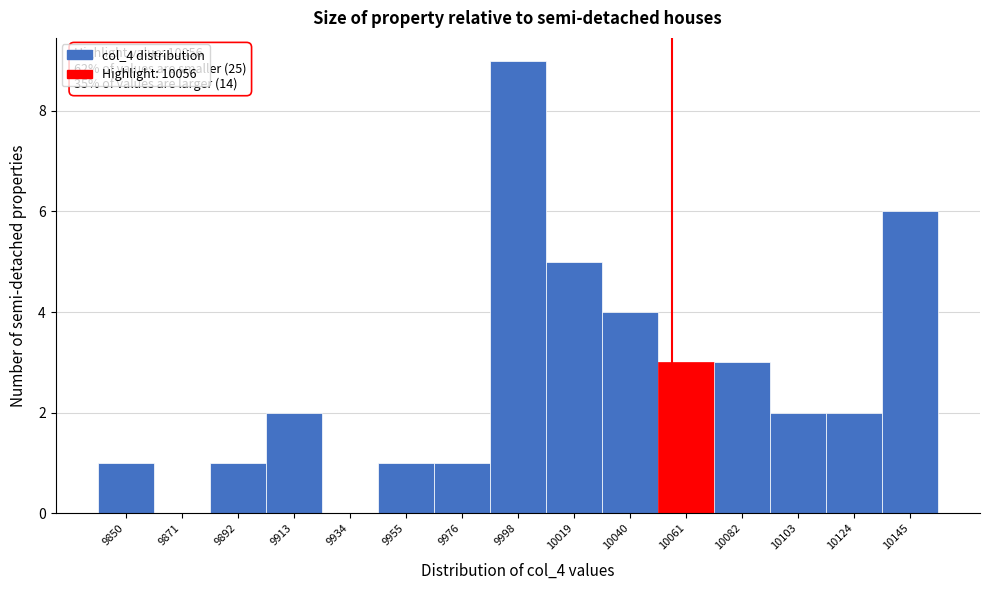

Over which range of the x-axis is the bar tallest?

9985 to 10010